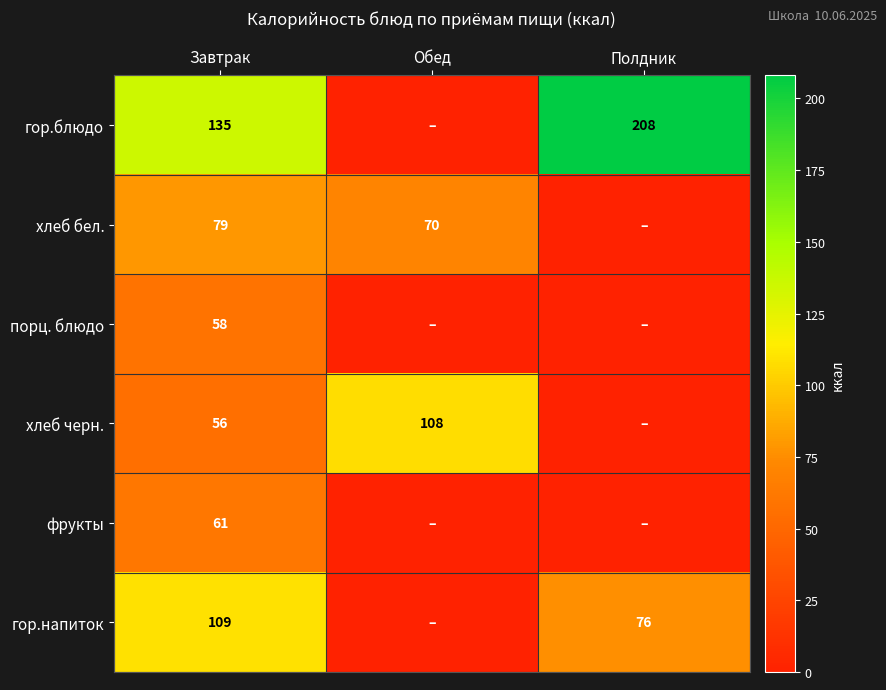

Rank the series at Завтрак from lowest to highest value.

хлеб черн., порц. блюдо, фрукты, хлеб бел., гор.напиток, гор.блюдо